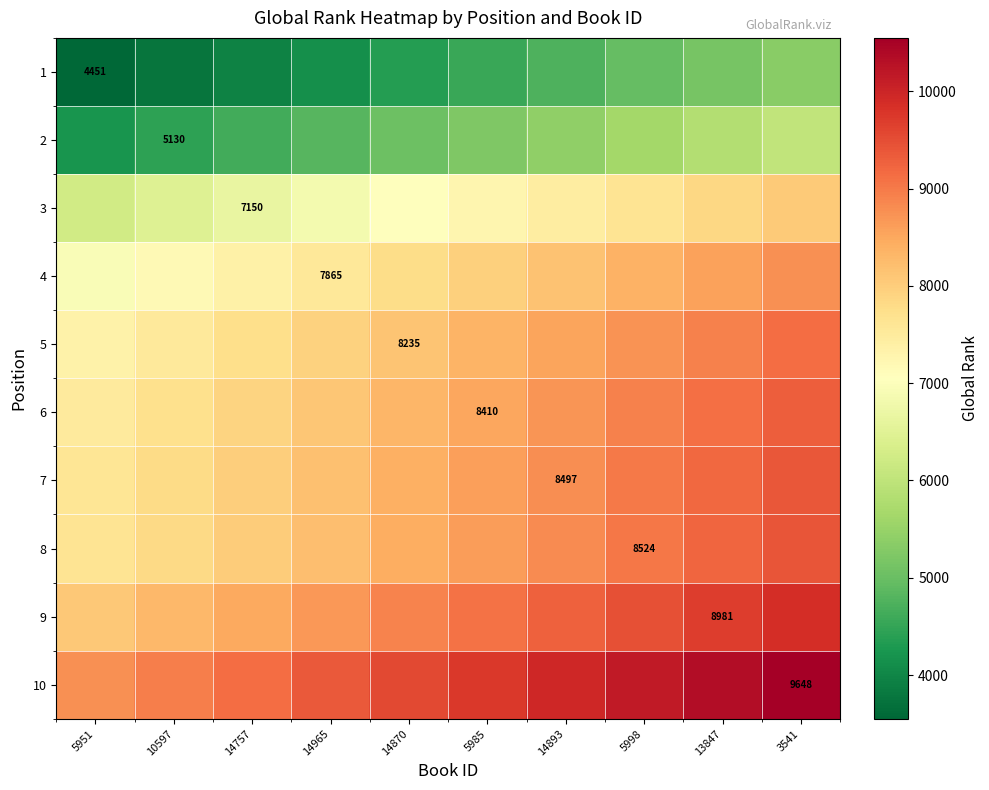

The 5 series shows 8235 at 14870. True or false?

True